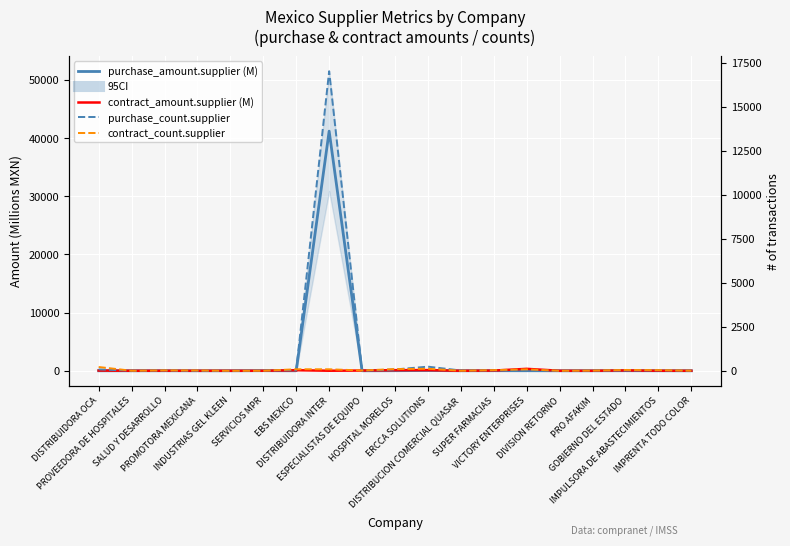

Does the chart display data point markers on the line(s)?

No